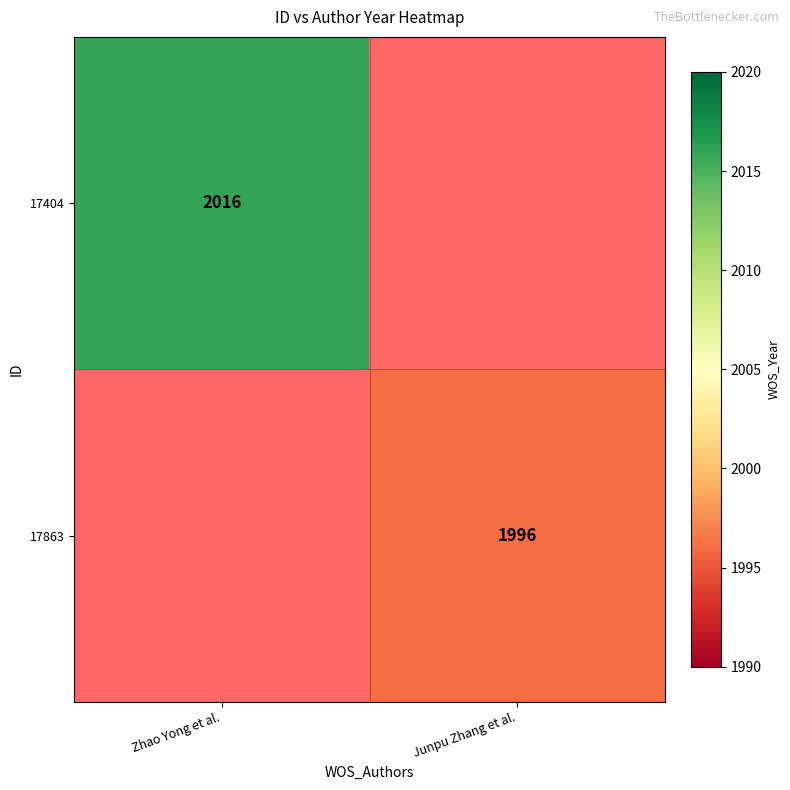

True or false: 17404 has a value of 2016 at Zhao Yong et al..

True